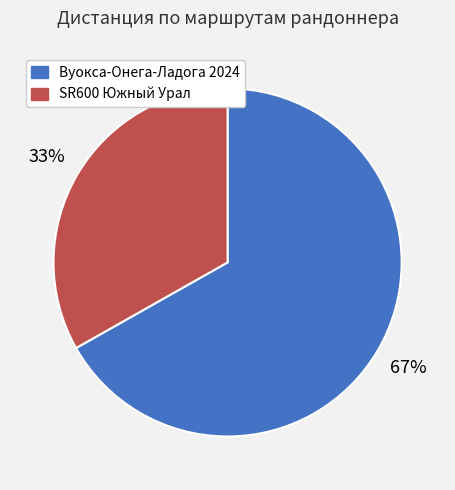

What is the ratio of the value at SR600 Южный Урал to the value at Вуокса-Онега-Ладога 2024?

0.5